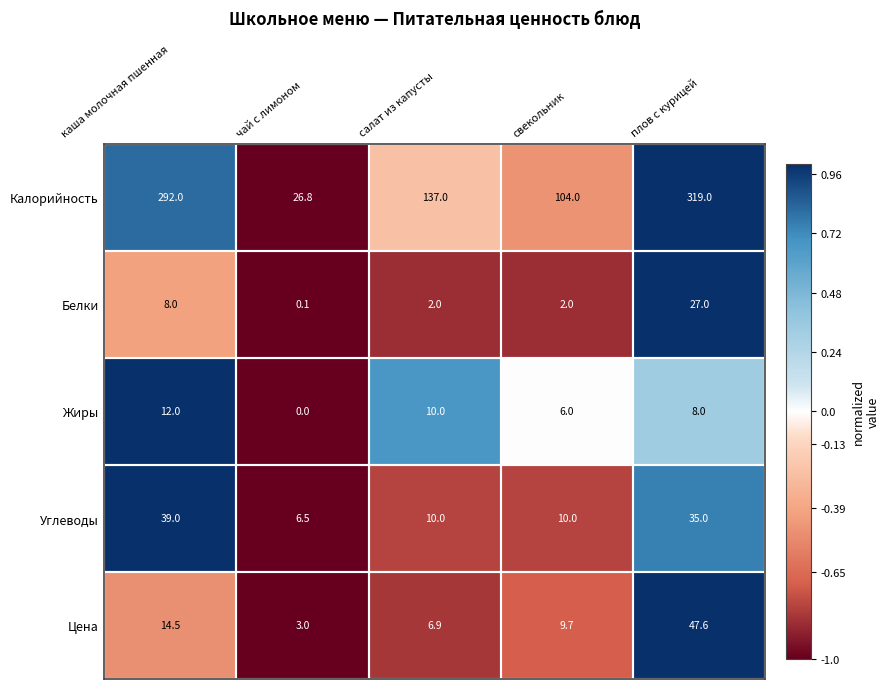

Which series has the largest range (max minus min)?

Калорийность